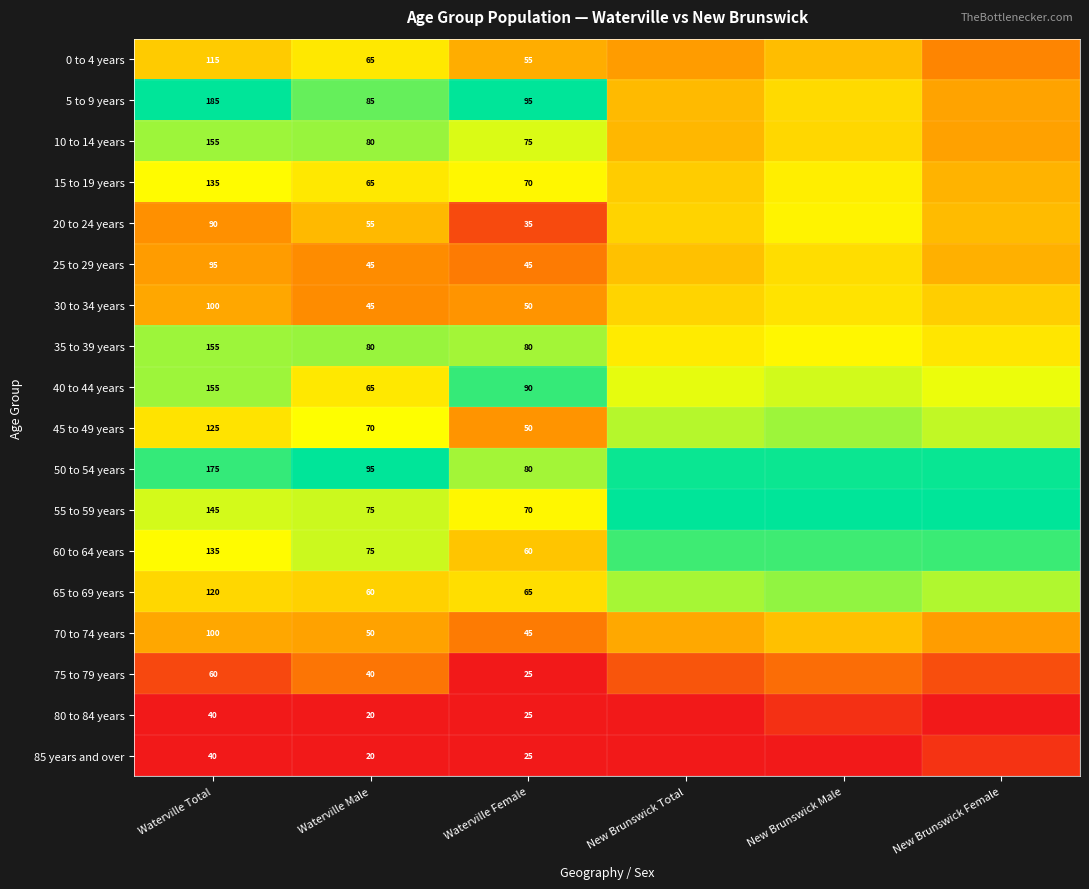

Is the value of 60 to 64 years at Waterville Female greater than the value of 10 to 14 years at Waterville Total?

No